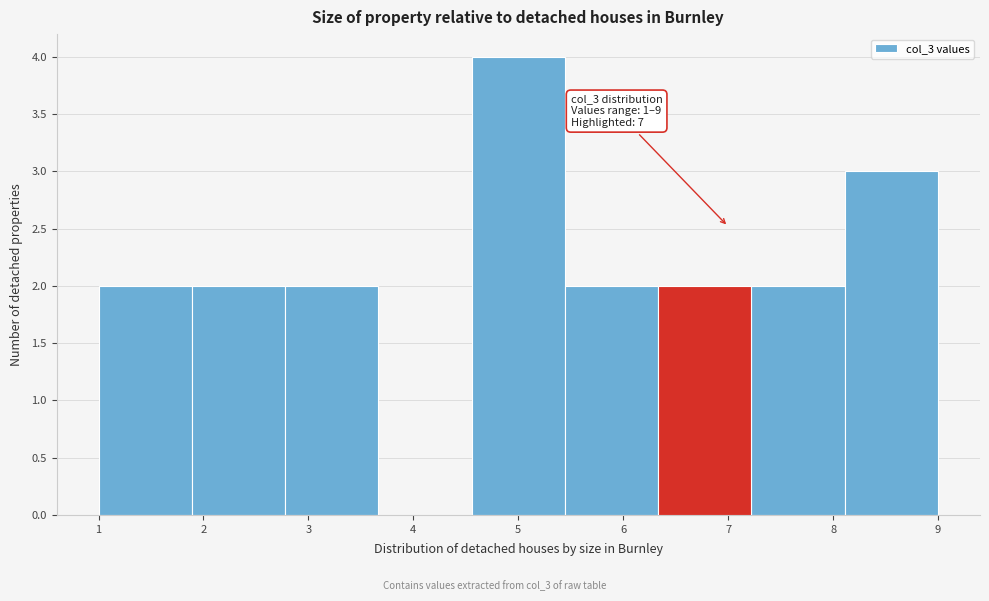

Which range on the x-axis has the tallest bar?

4.6 to 5.4